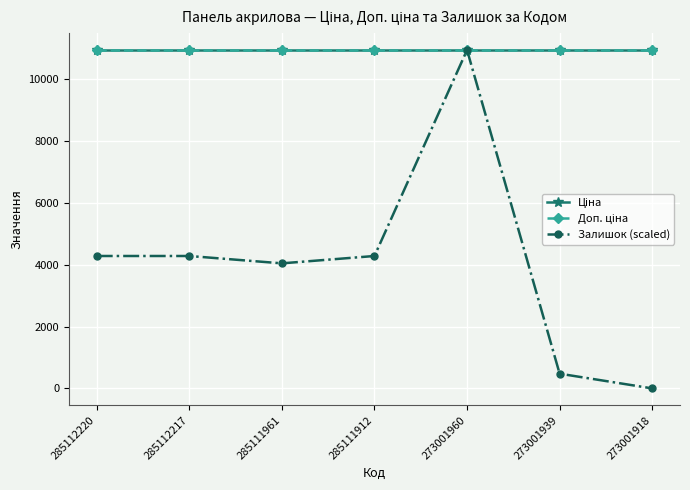

True or false: Ціна and Доп. ціна intersect in this chart.

False